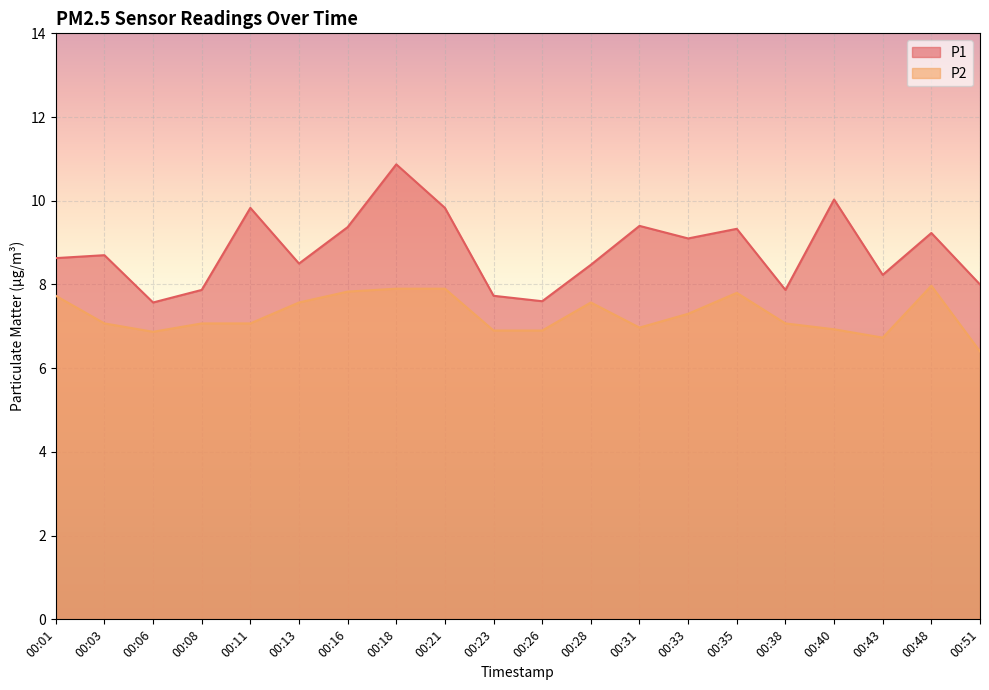

What is the total value across all series at 00:21?

17.7